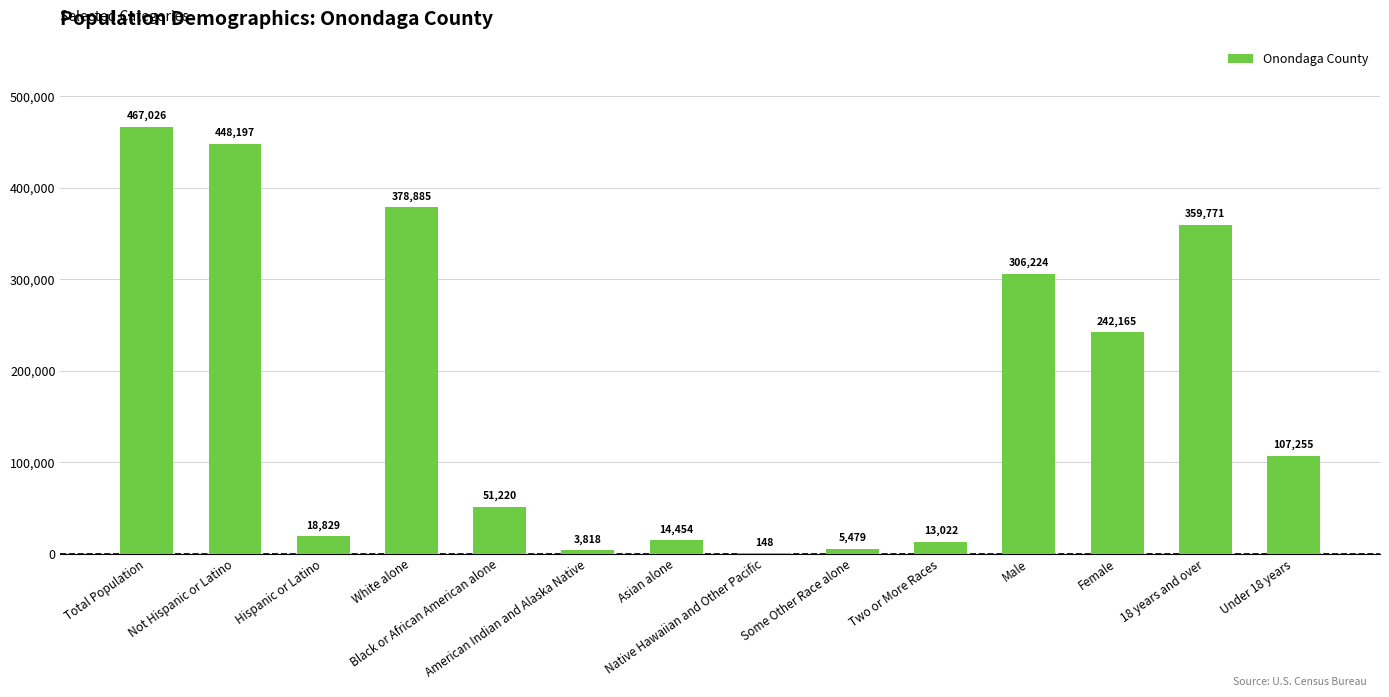

What is the greatest value displayed?

467026